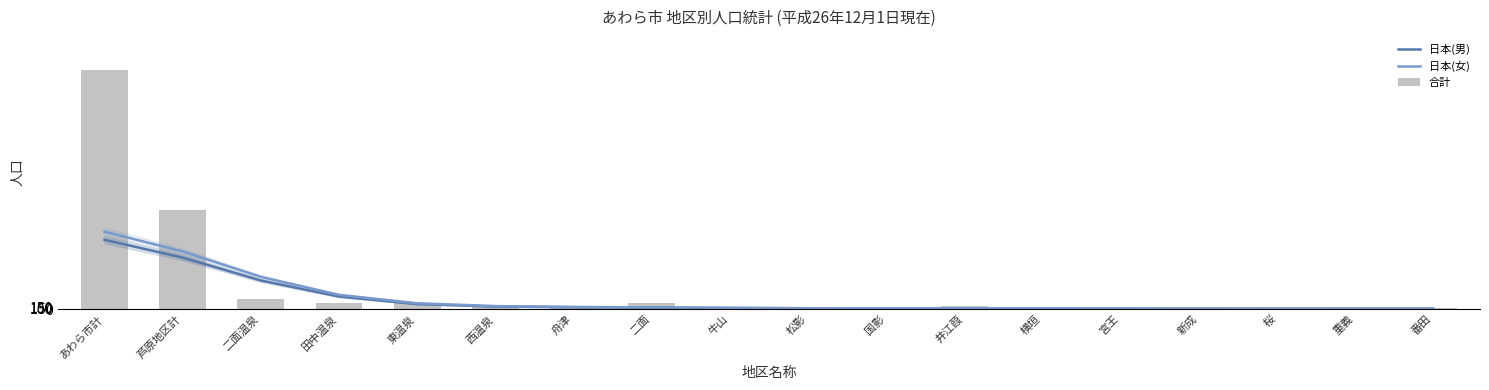

What are all the series names shown in the legend?

日本(男), 日本(女), 合計